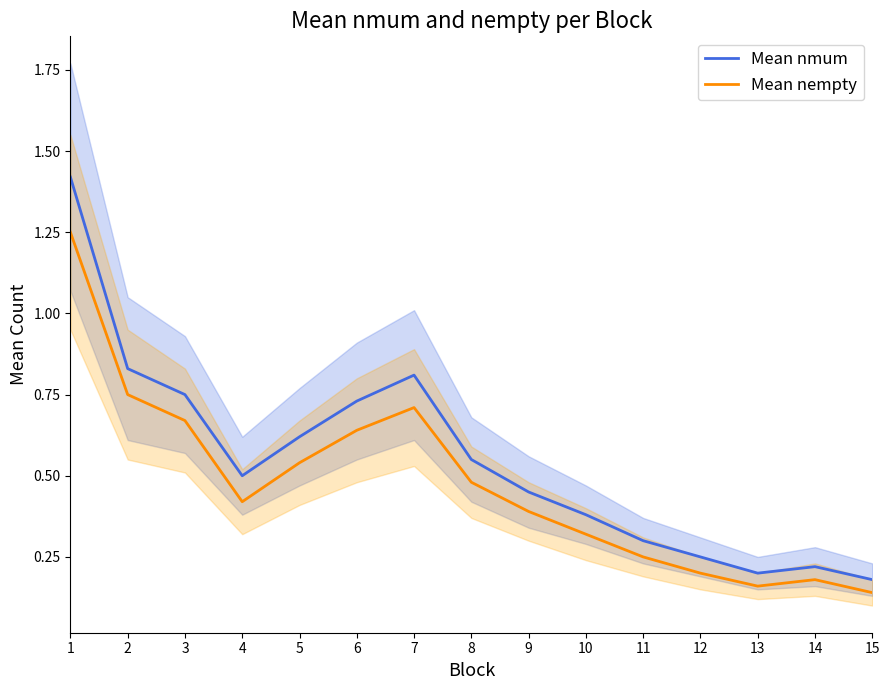

Is this an area chart (filled region under the line)?

No